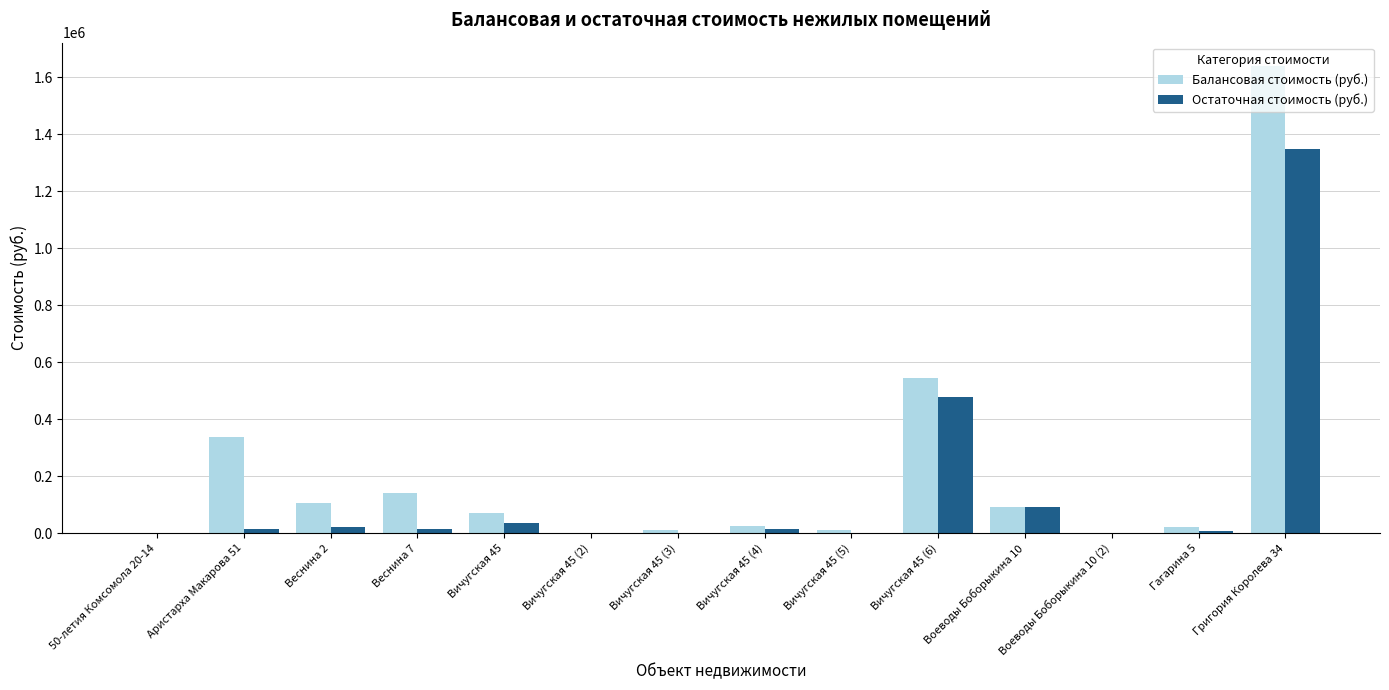

True or false: Балансовая стоимость (руб.) has a value of 25141.8 at Вичугская 45 (4).

True